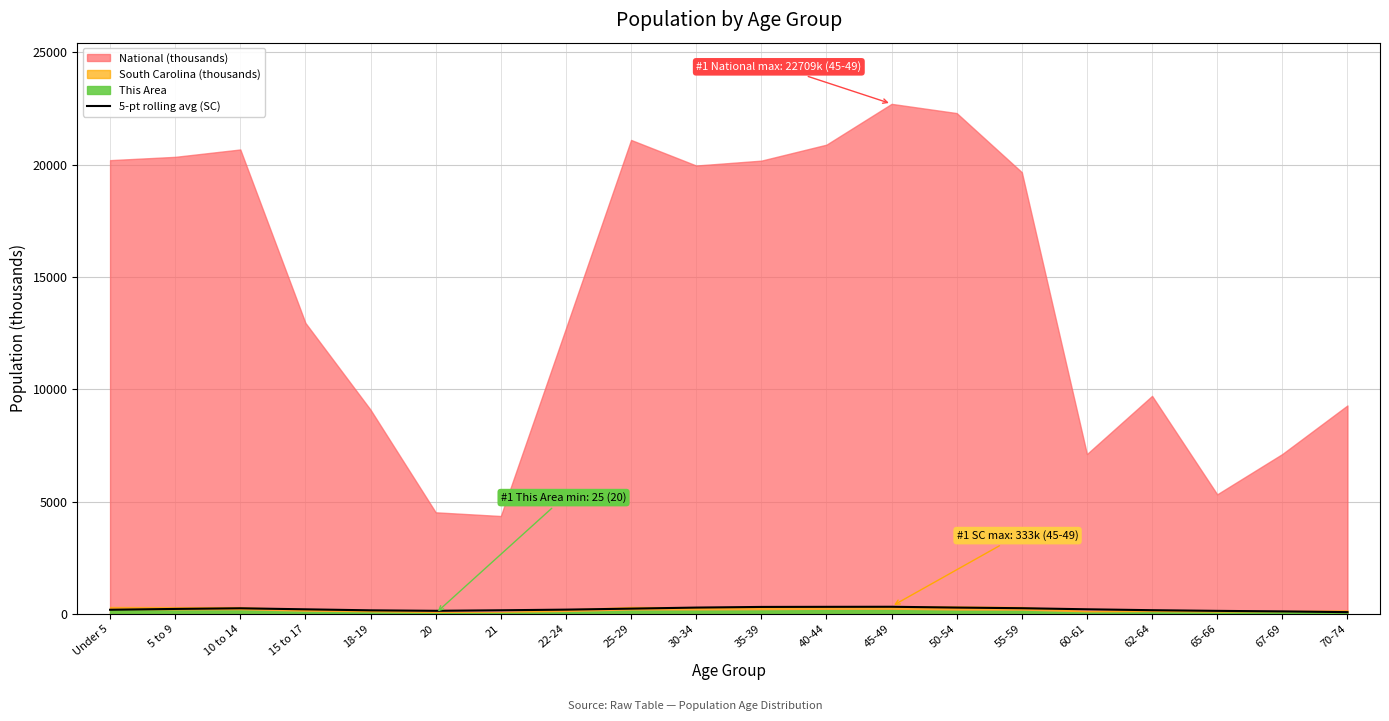

What value does the data have at 45-49?

312.8